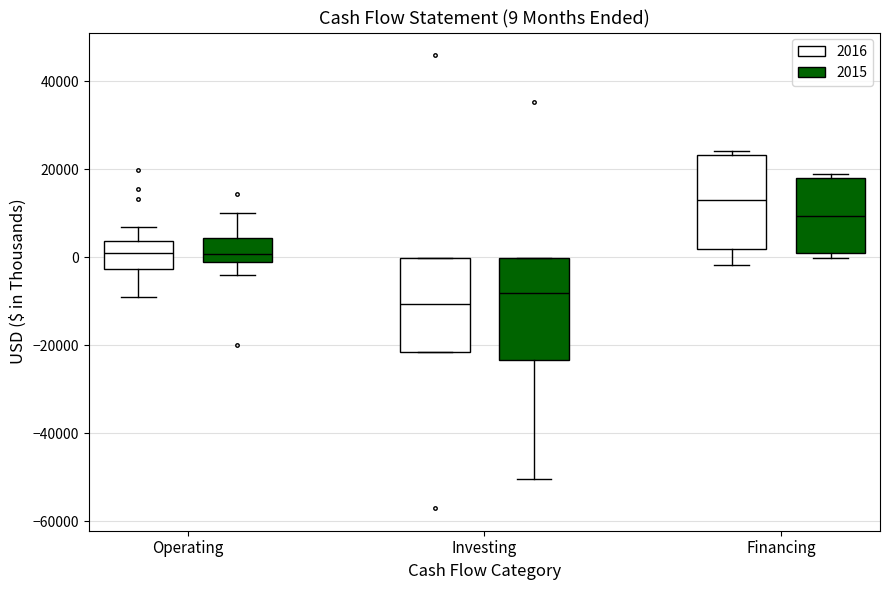

Which box's median line is the lowest?

Investing (2016)